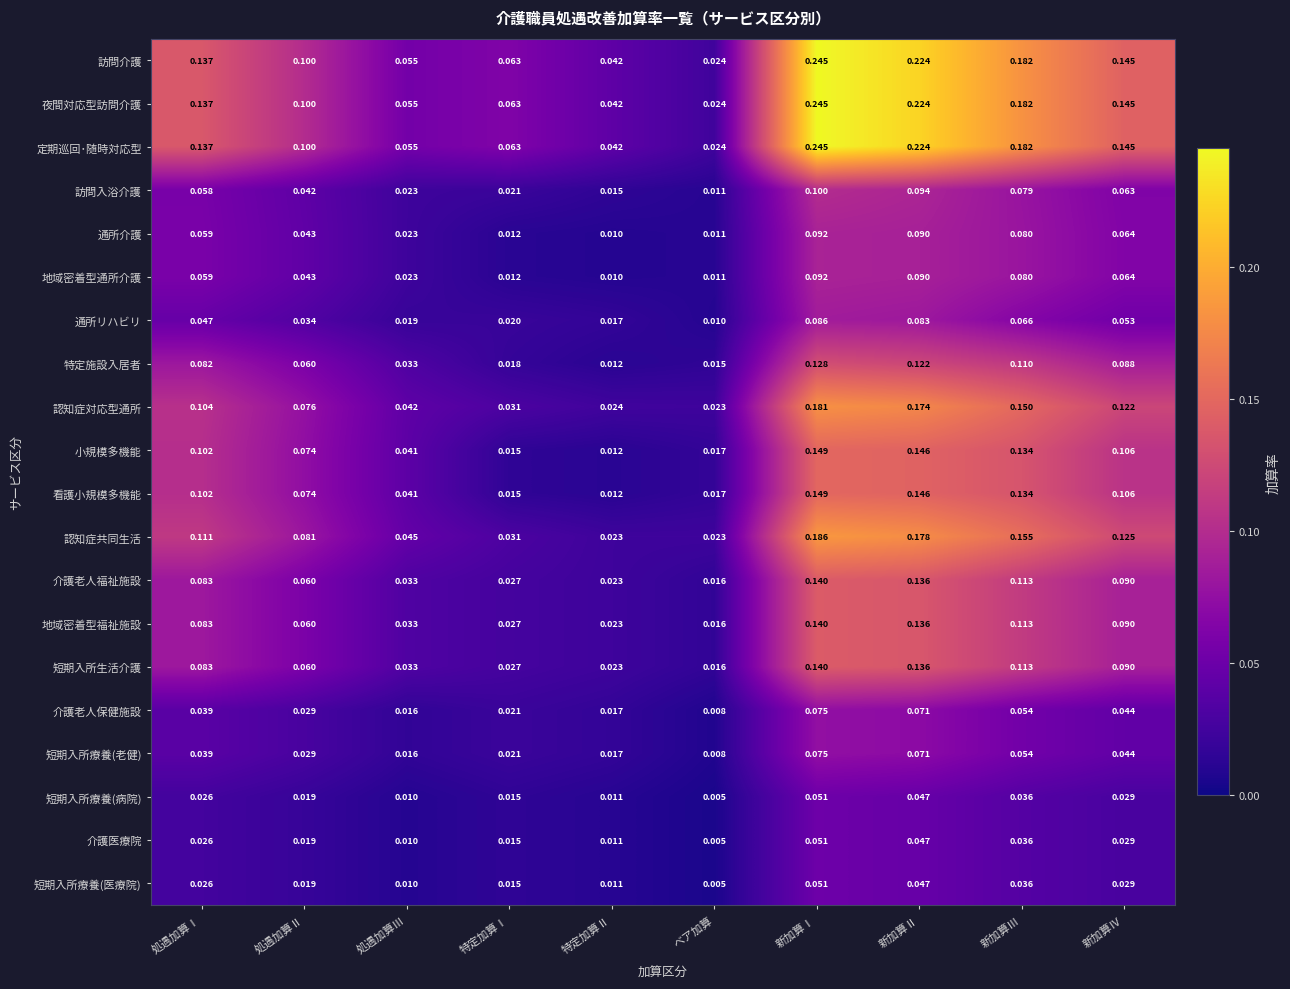

At which category is the sum across all series the highest?

新加算Ⅰ